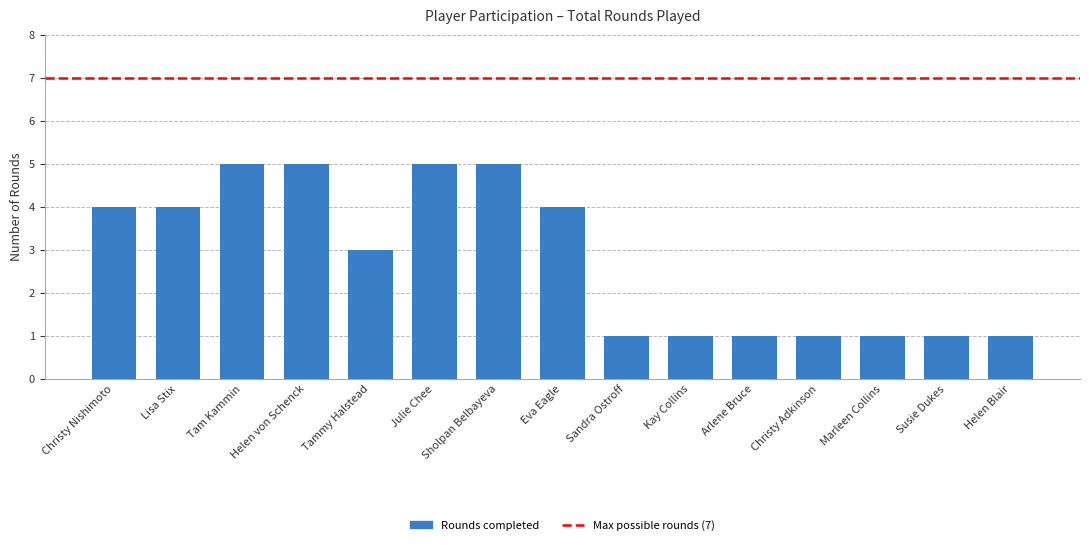

What is the label of the 5th bar from the right?

Arlene Bruce